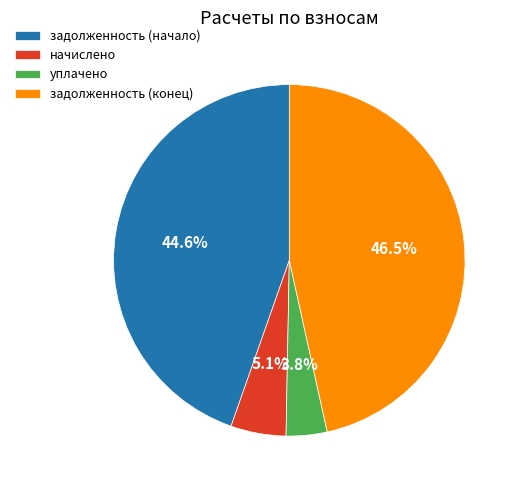

Does задолженность (начало) represent more than half of the total?

No